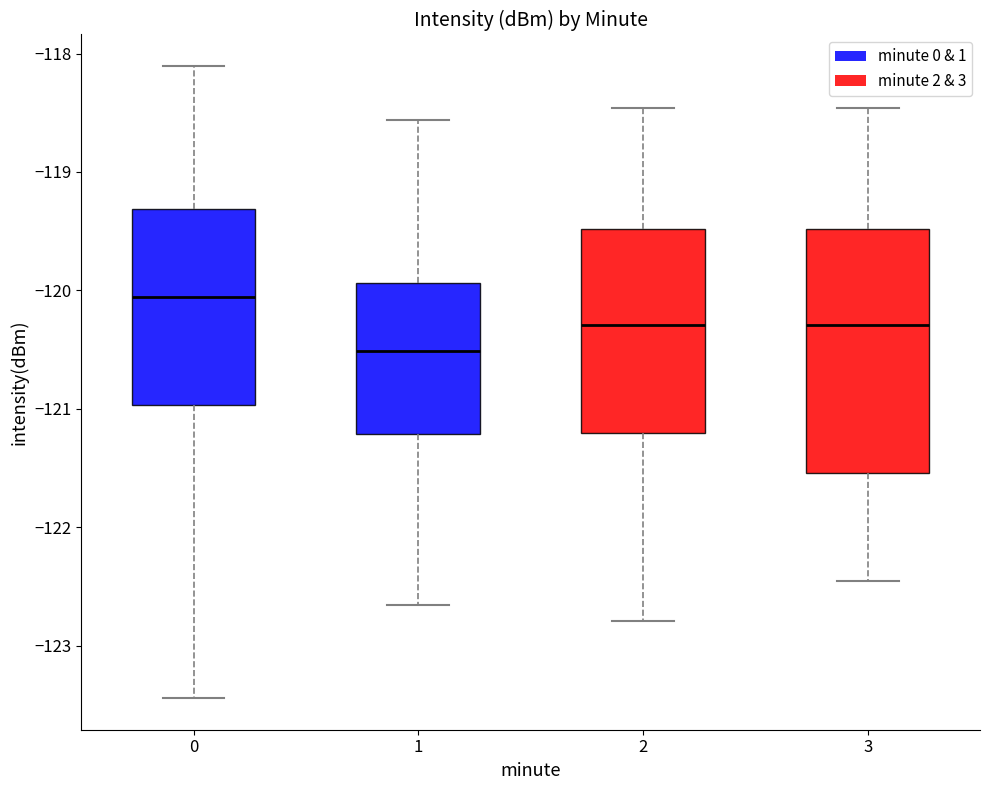

Where is the upper edge of the box at x = 0 on the y-axis? The values are not printed on the chart, so give them approximately, as read against the axis.

-119.3